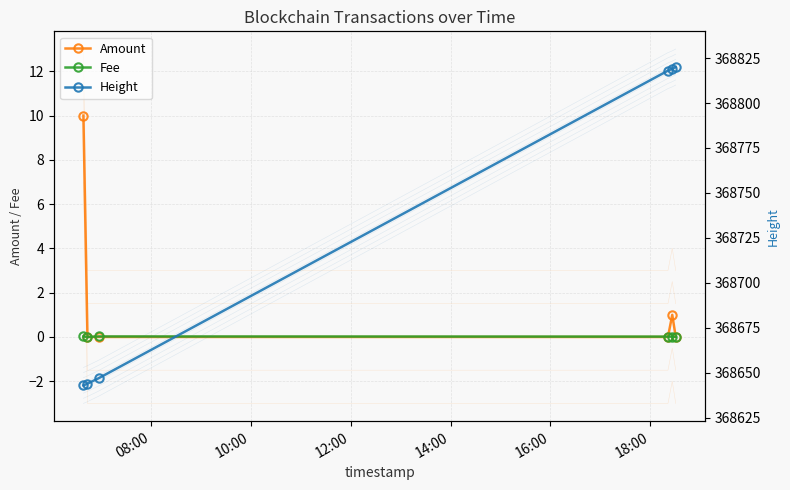

Rank the series at 18:00 from highest to lowest value.

Height, Amount, Fee